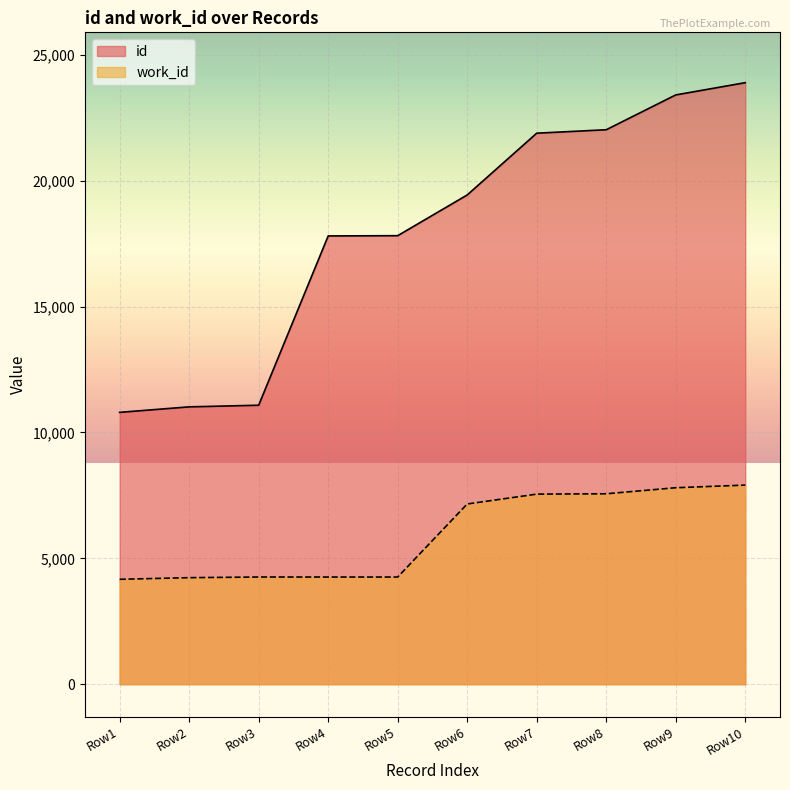

Reading left to right, list all the values displayed in this chart.

id: 10800	11018	11083	17809	17819	19437	21891	22028	23411	23898
work_id: 4167	4232	4258	4257	4257	7160	7551	7565	7805	7910